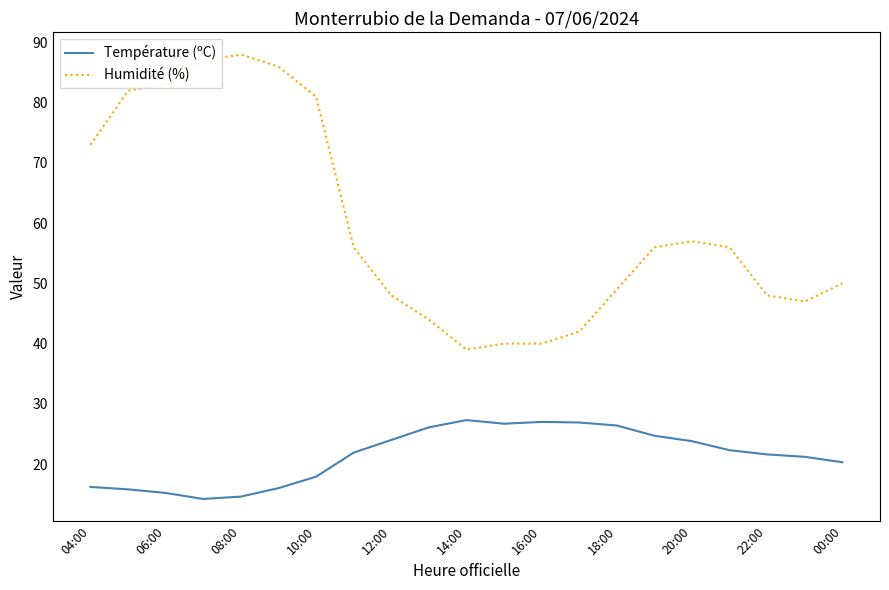

True or false: Humidité (%) and Température (ºC) intersect in this chart.

False